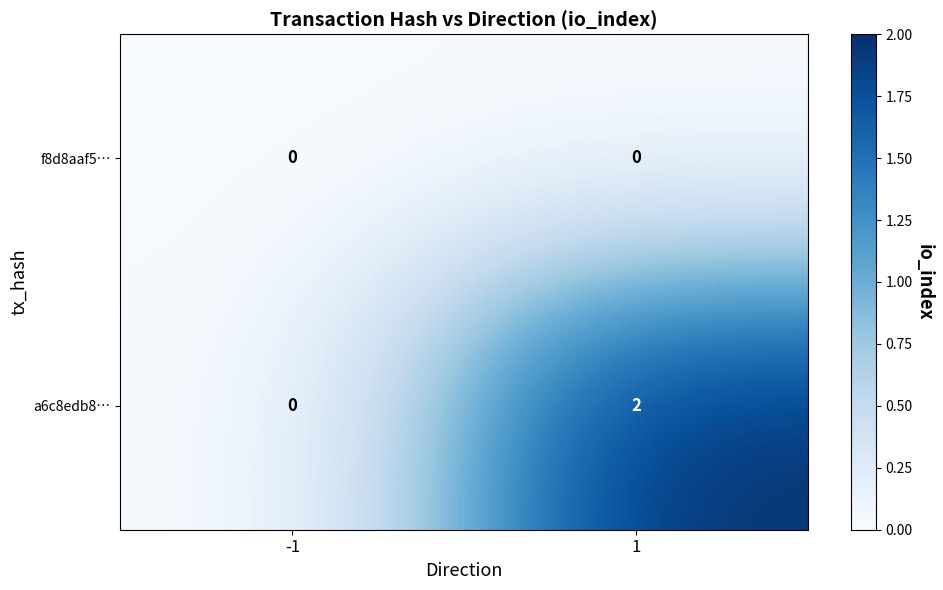

Which label corresponds to the largest value in the chart?

1